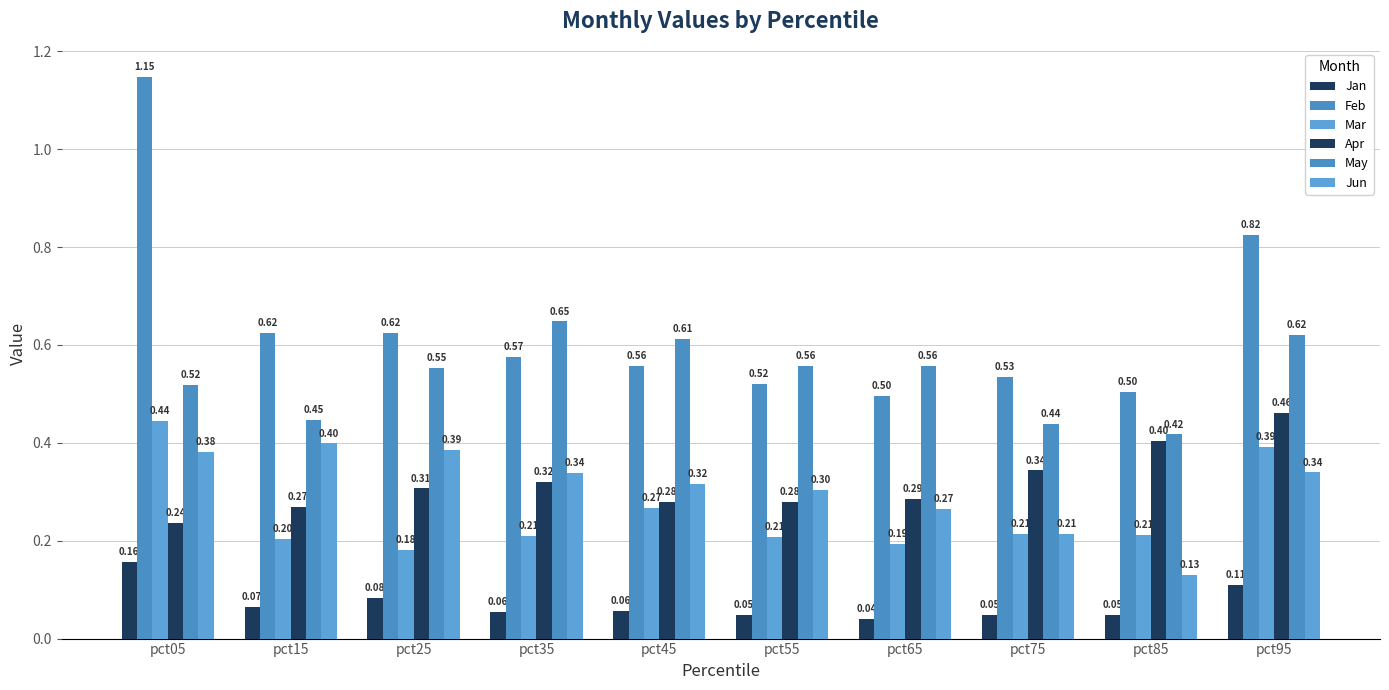

How many data points does each series have?

10